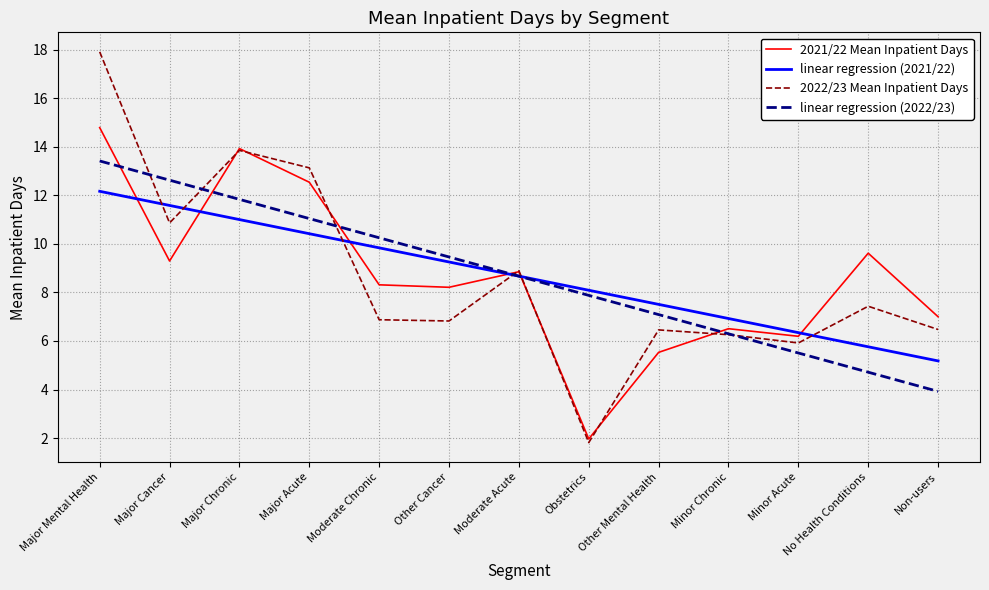

Which category has the highest value across all series?

Major Mental Health